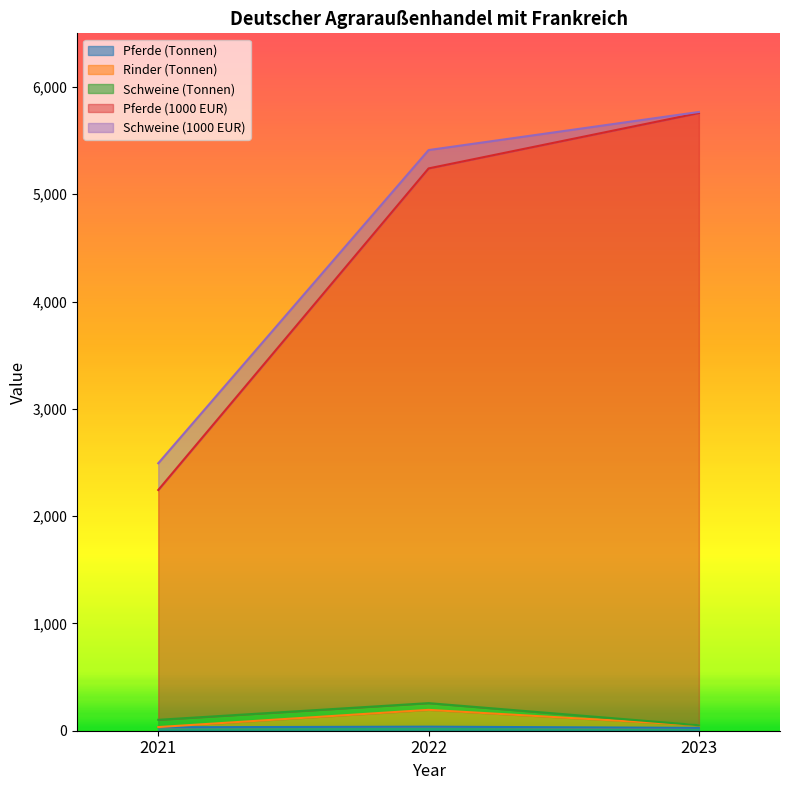

Which has a higher value, 2022 or 2021?

2022